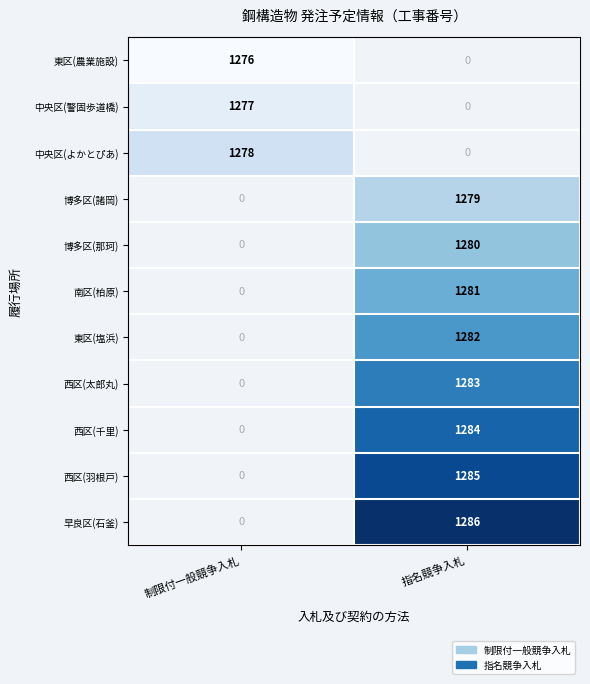

The value of 中央区(よかとぴあ) at 制限付一般競争入札 is 731. True or false?

False